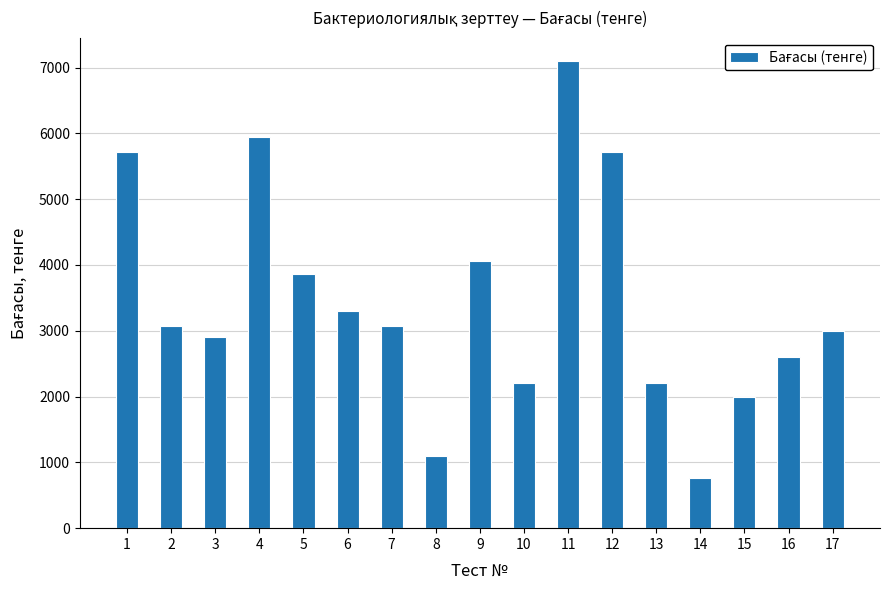

How many bars are there in total?

17